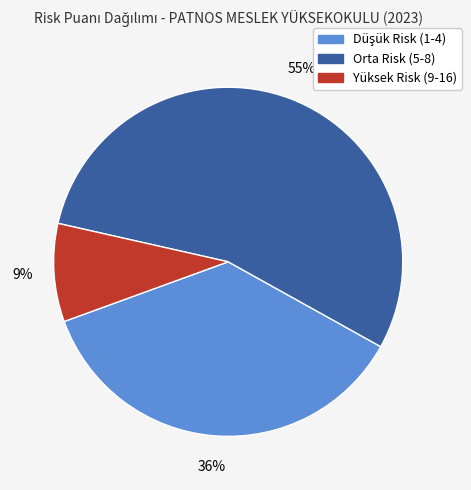

Is there a majority slice in this chart?

Yes